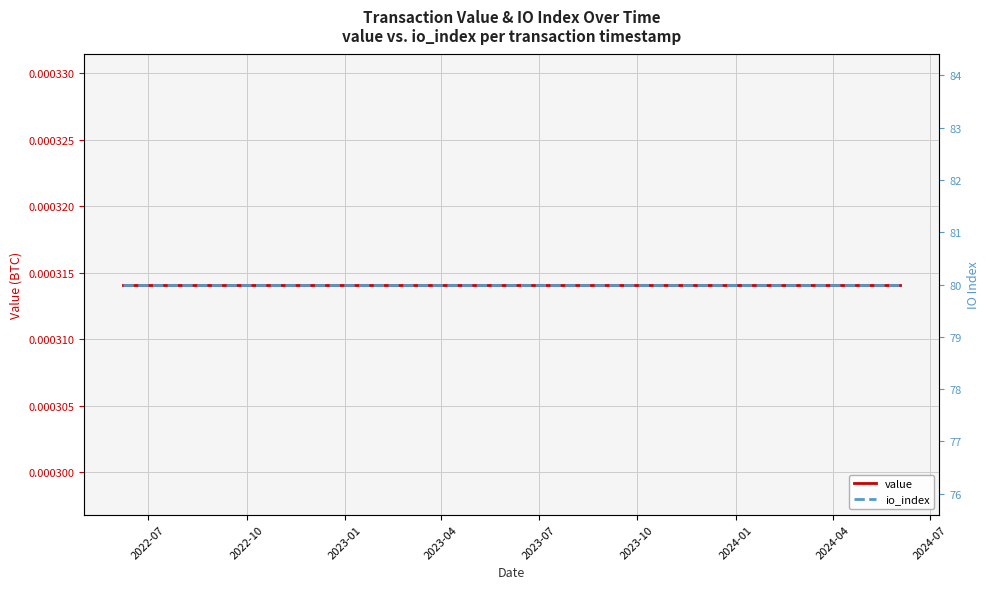

True or false: io_index and value intersect in this chart.

False